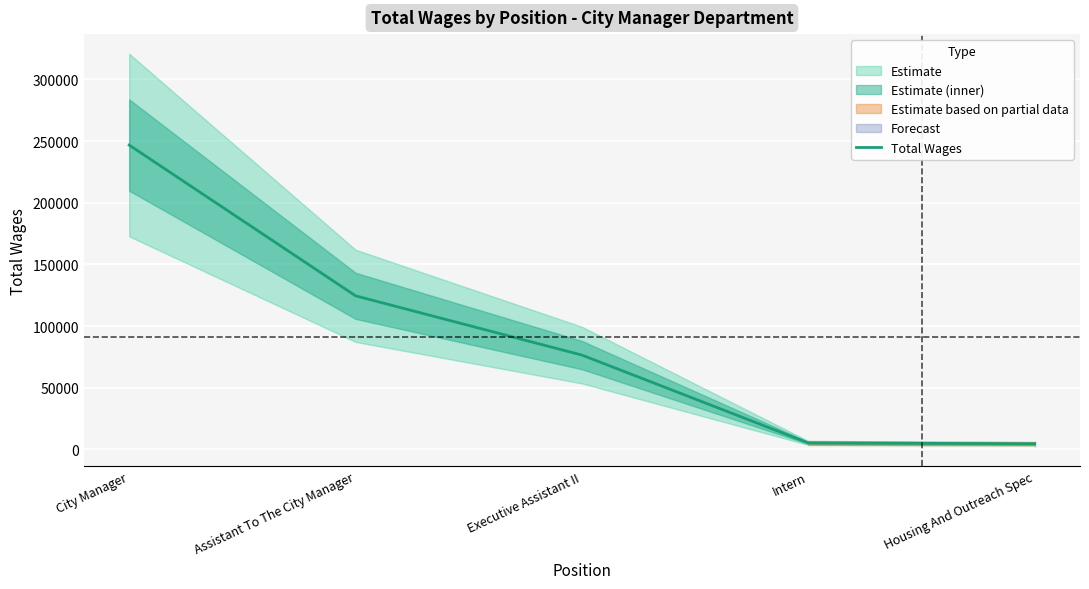

Reading right to left, what are all the values shown in this chart?

4637	5307	76529	124585	246810